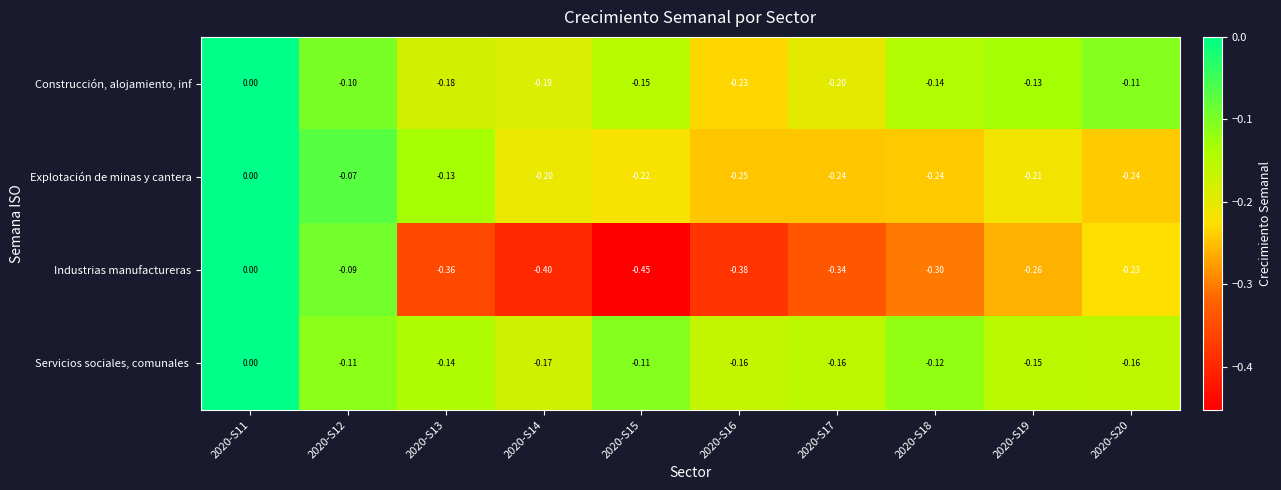

Which series has the widest spread of values?

Industrias manufactureras